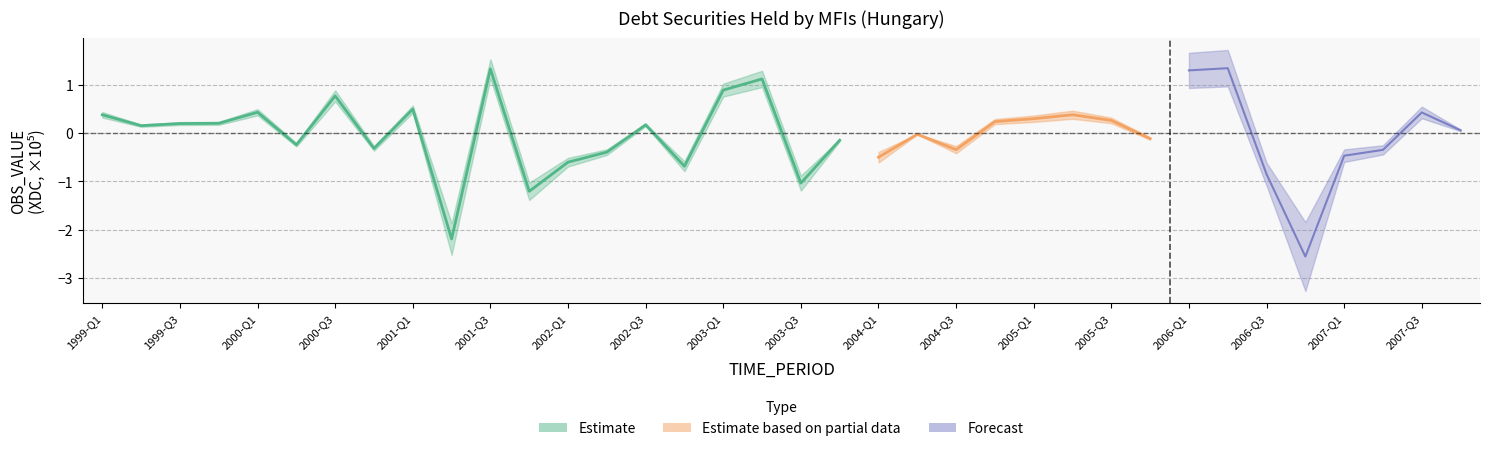

What is the difference between the maximum and minimum values?

3.5